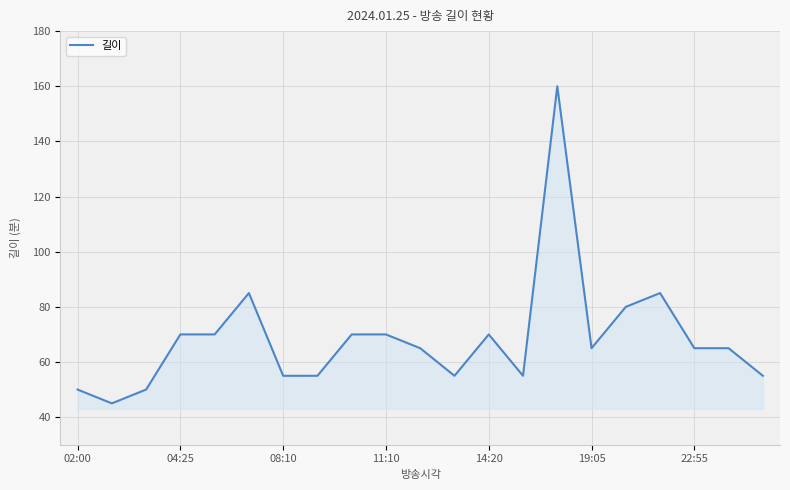

What is the smallest value displayed?

45